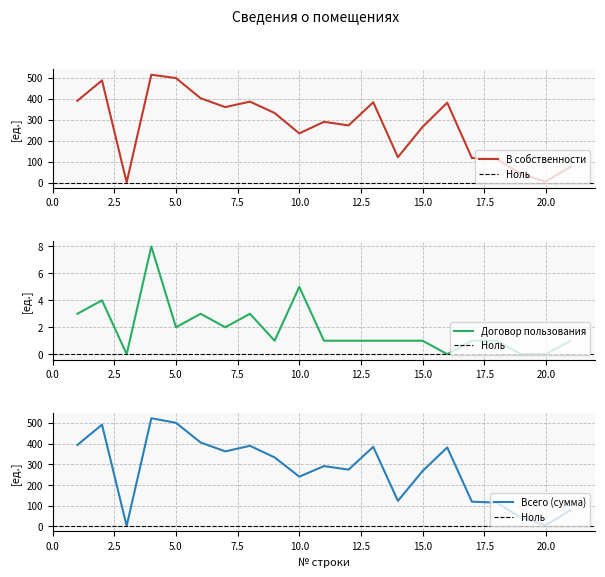

In На условиях договора пользования, how many points are lower than both neighbors (excluding endpoints)?

5